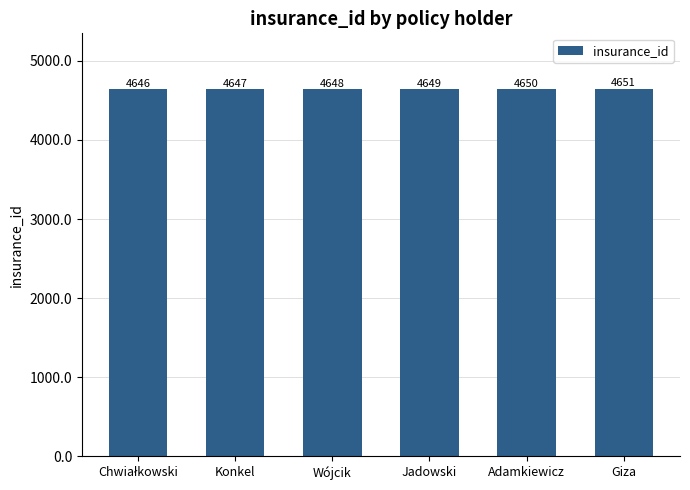

At which label is the value closest to 4648?

Wójcik